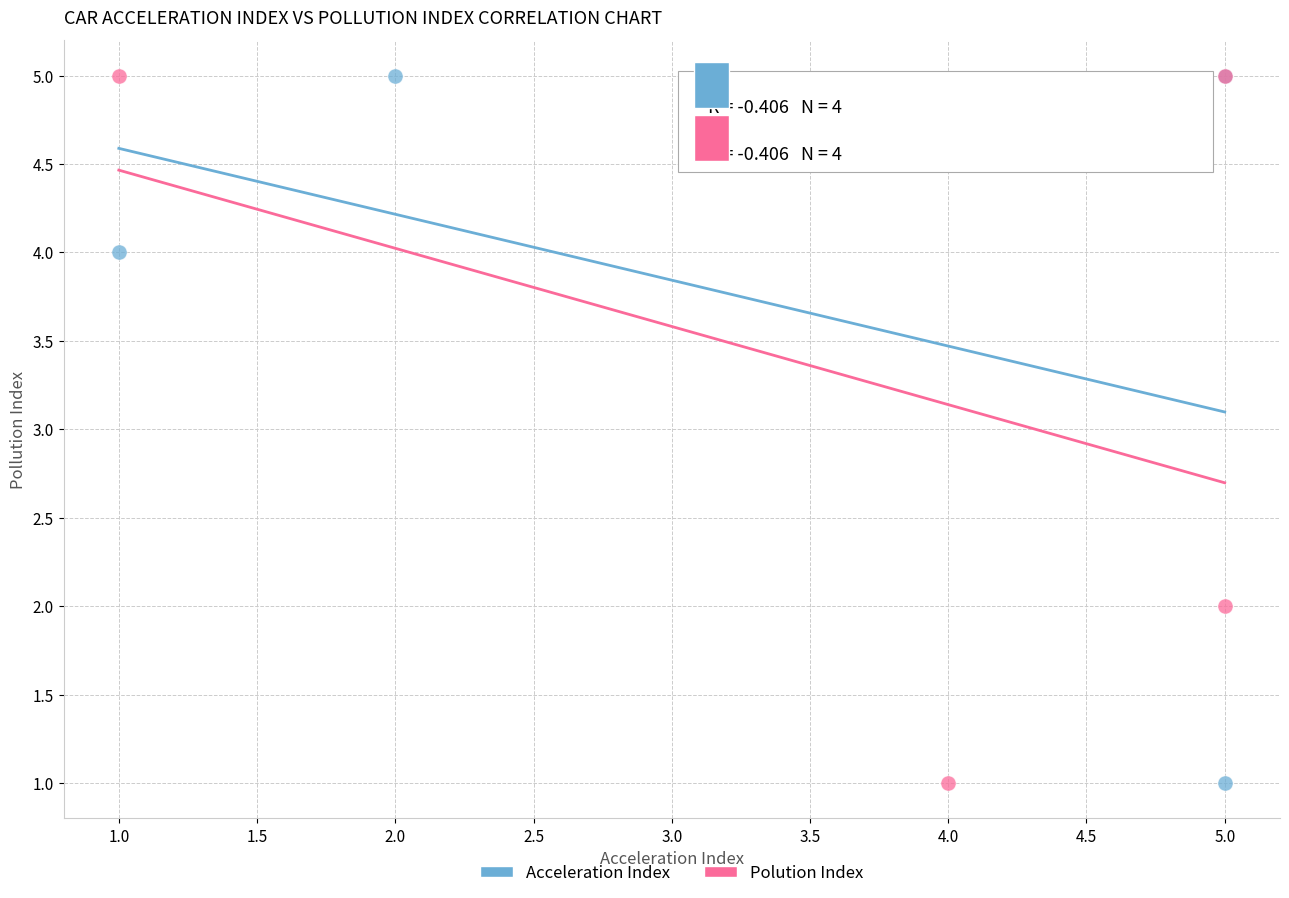

What are all the series names shown in the legend?

Acceleration Index, Polution Index